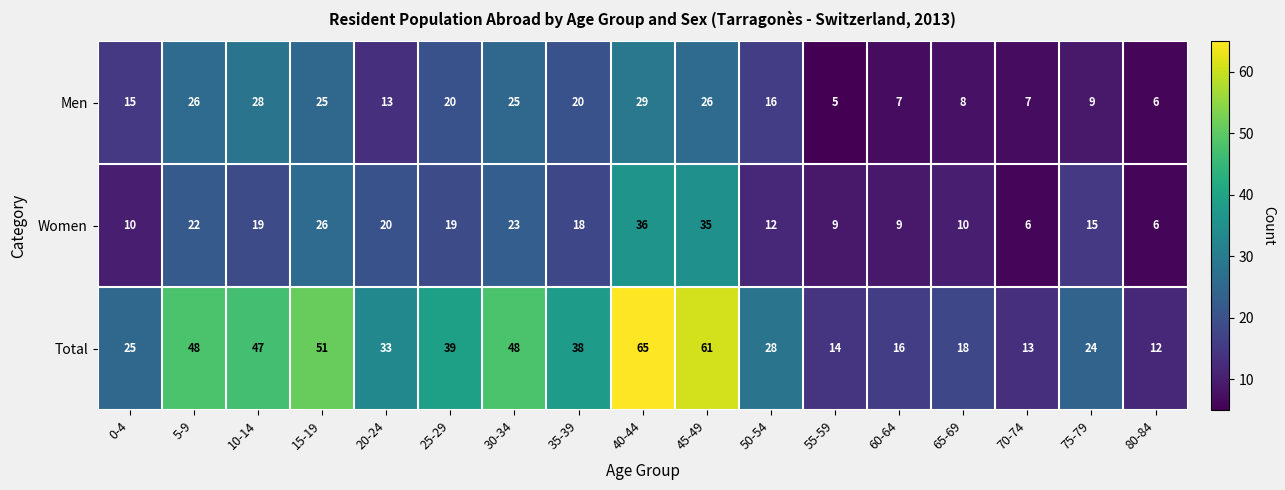

What is the spread (max minus min) of values at 30-34?

25